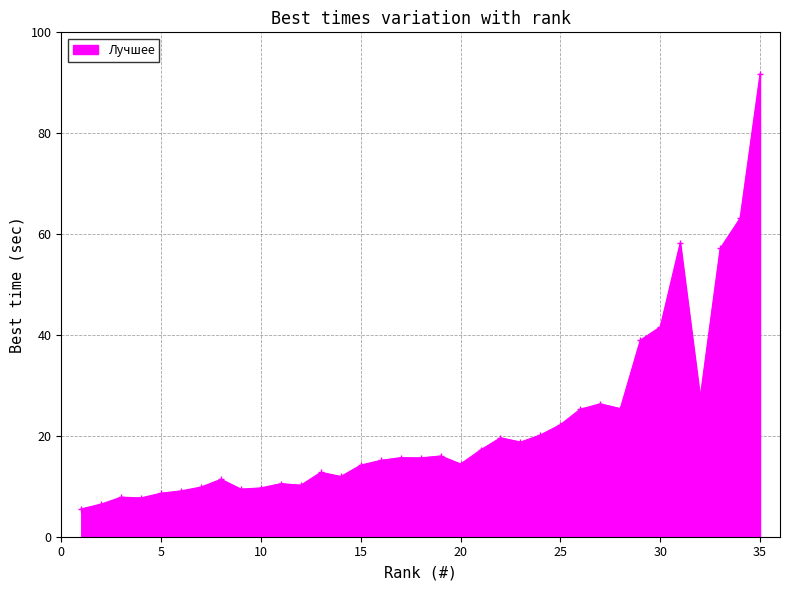

How many lines are shown in the chart?

1